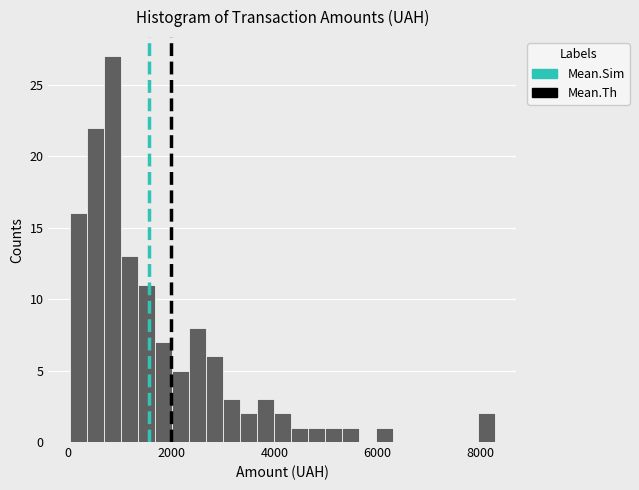

Around what value on the x-axis is the tallest bar? Give the approximate position of its centre, as read against the axis.

800